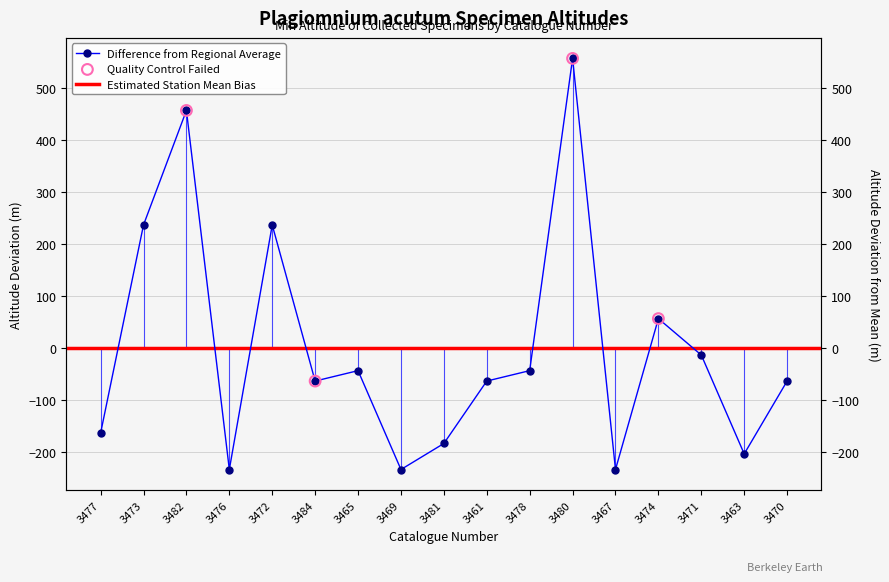

What is the change in value from 3484 to 3478?

+20.0